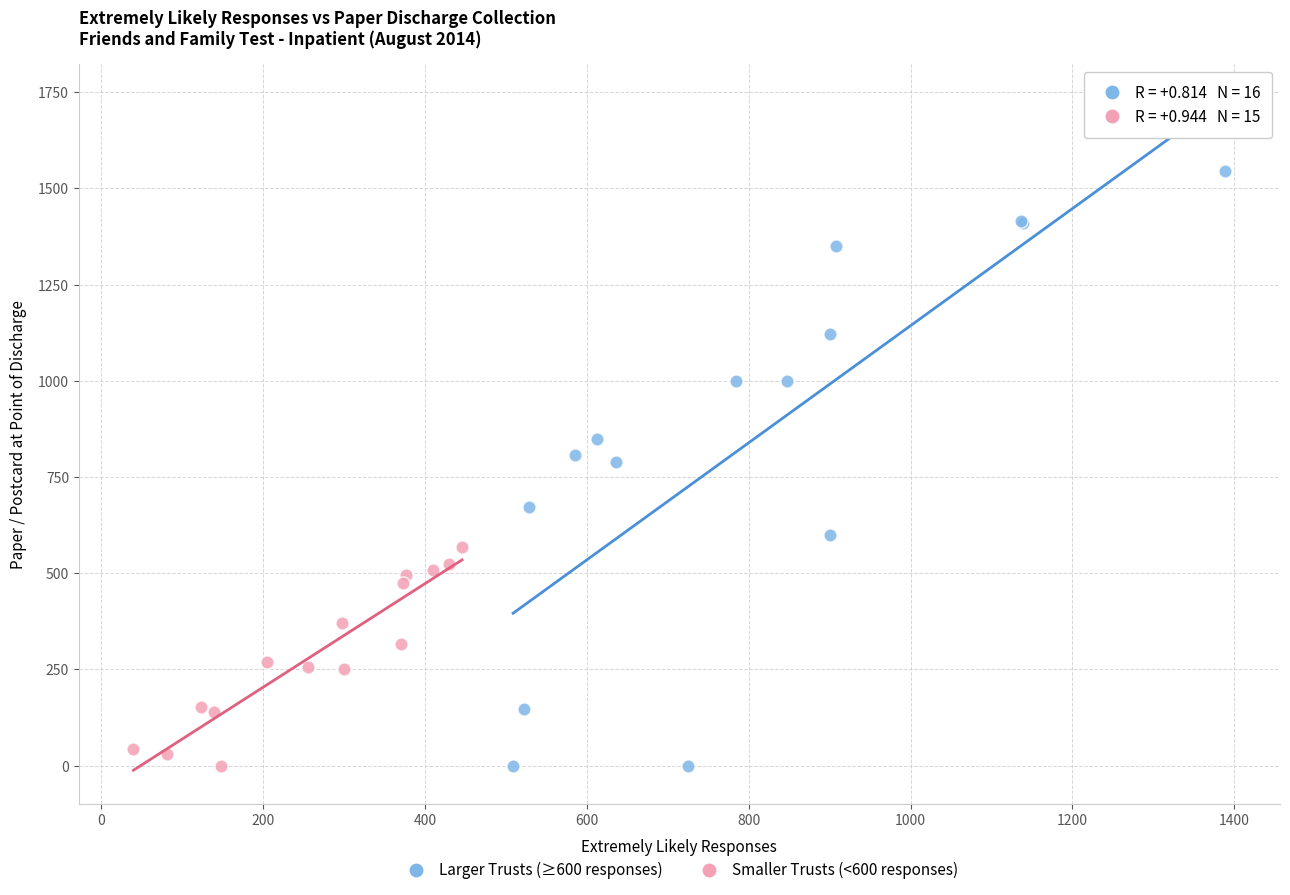

Which series has the largest Y range (max minus min)?

Larger Trusts (≥600 responses)